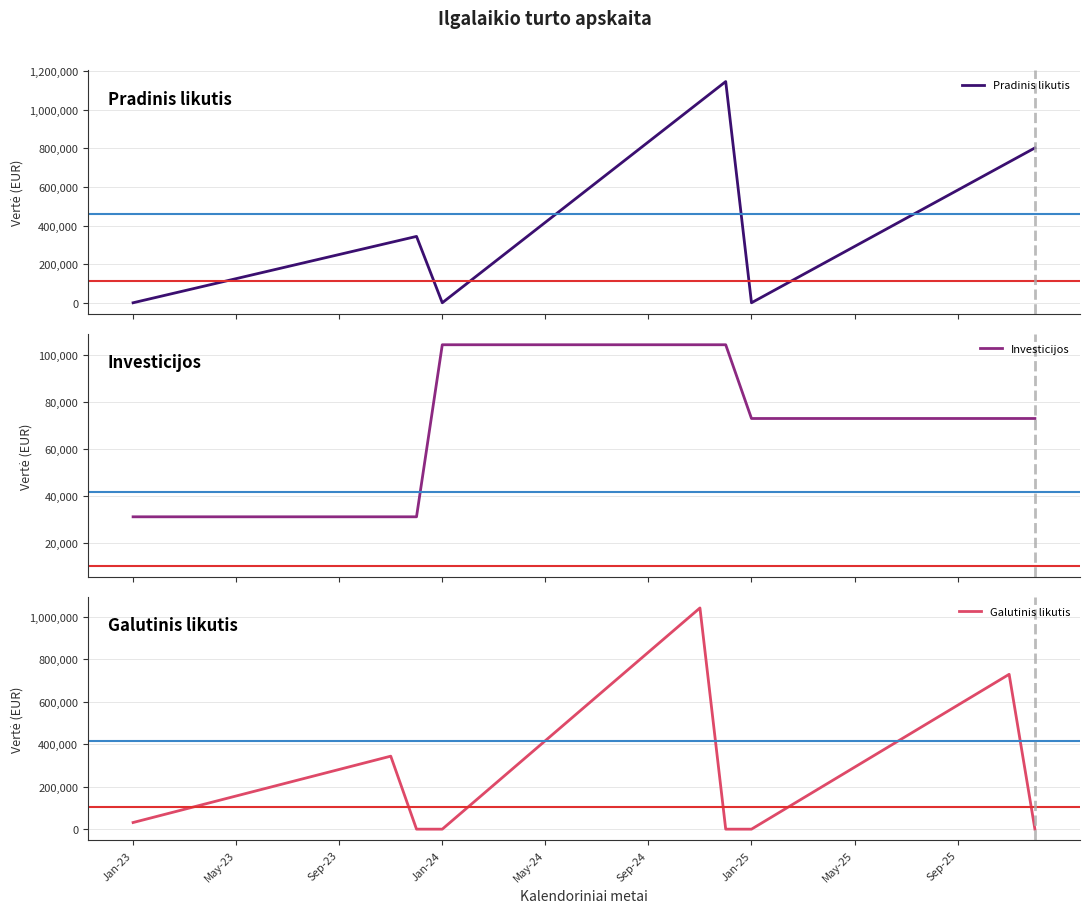

What are all the series names shown in the legend?

Pradinis likutis, Investicijos, Galutinis likutis